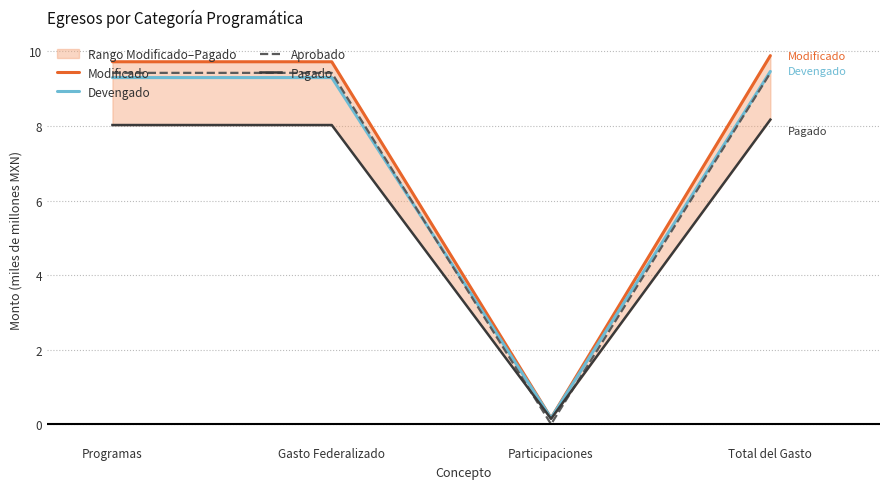

Reading left to right, what are all the values shown in this chart?

Modificado: 9.7	9.7	0.2	9.9
Devengado: 9.3	9.3	0.2	9.5
Aprobado: 9.4	9.4	0.0	9.4
Pagado: 8.0	8.0	0.1	8.2